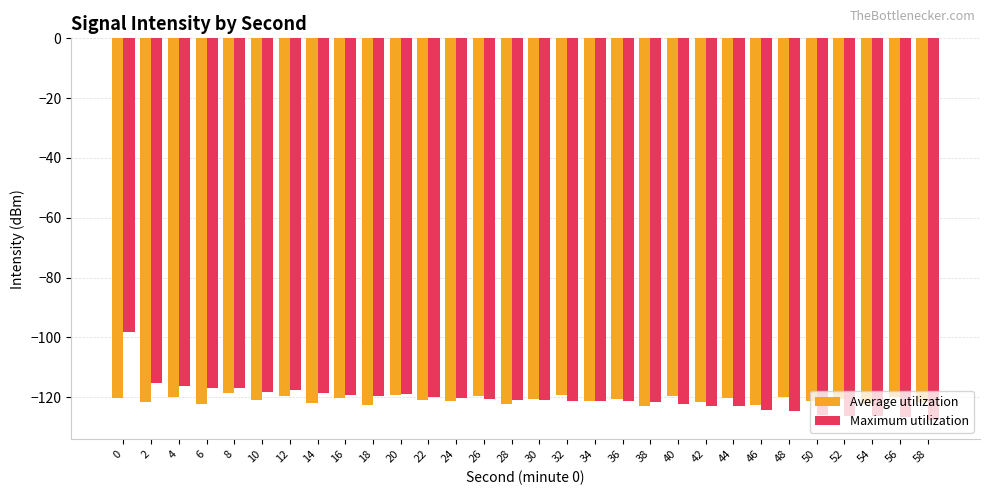

What is the value of the Average utilization bar at the 20th from the left?

-122.9